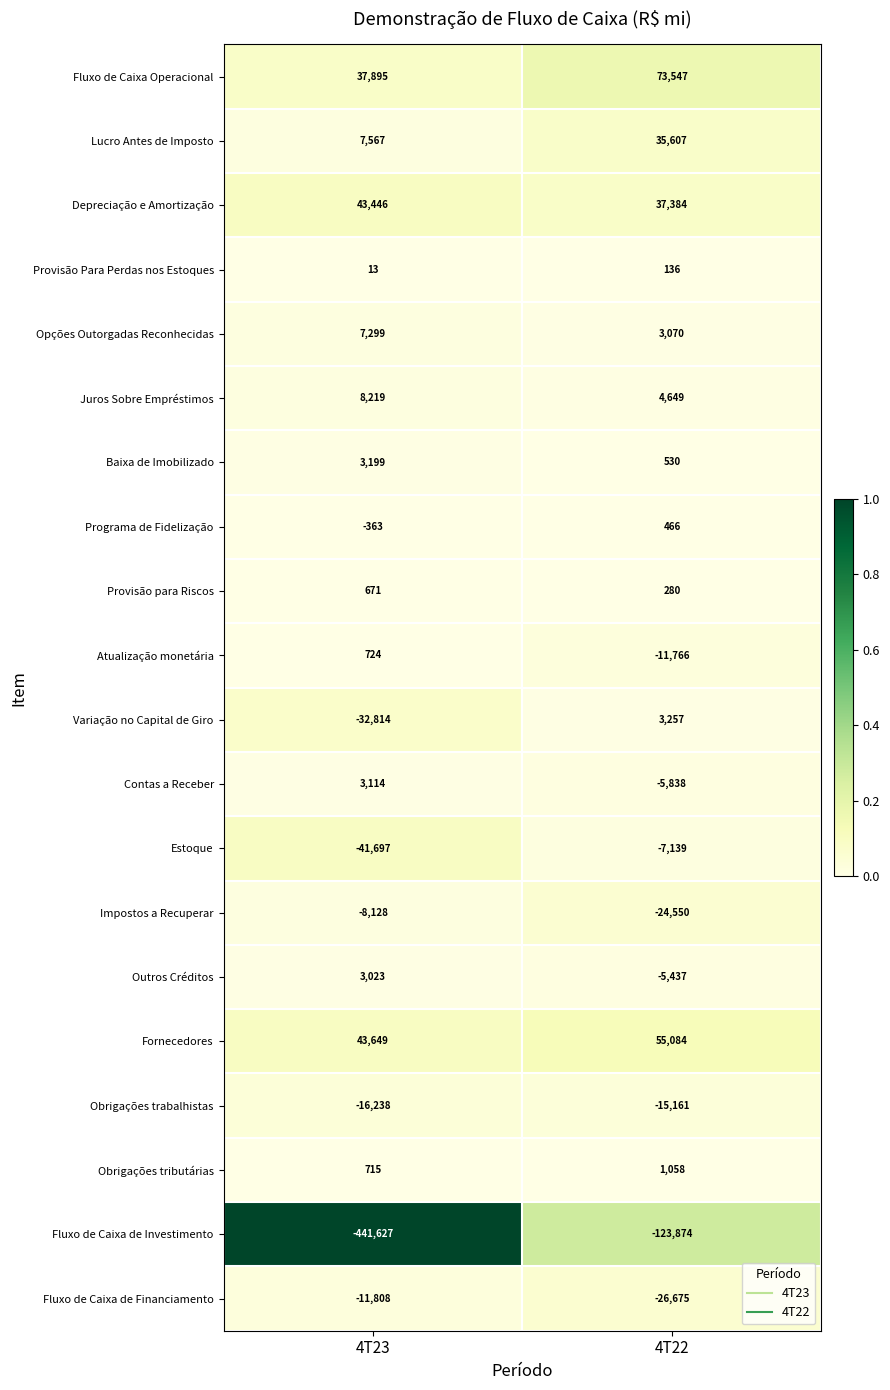

The Variação no Capital de Giro series shows -21339 at 4T23. True or false?

False